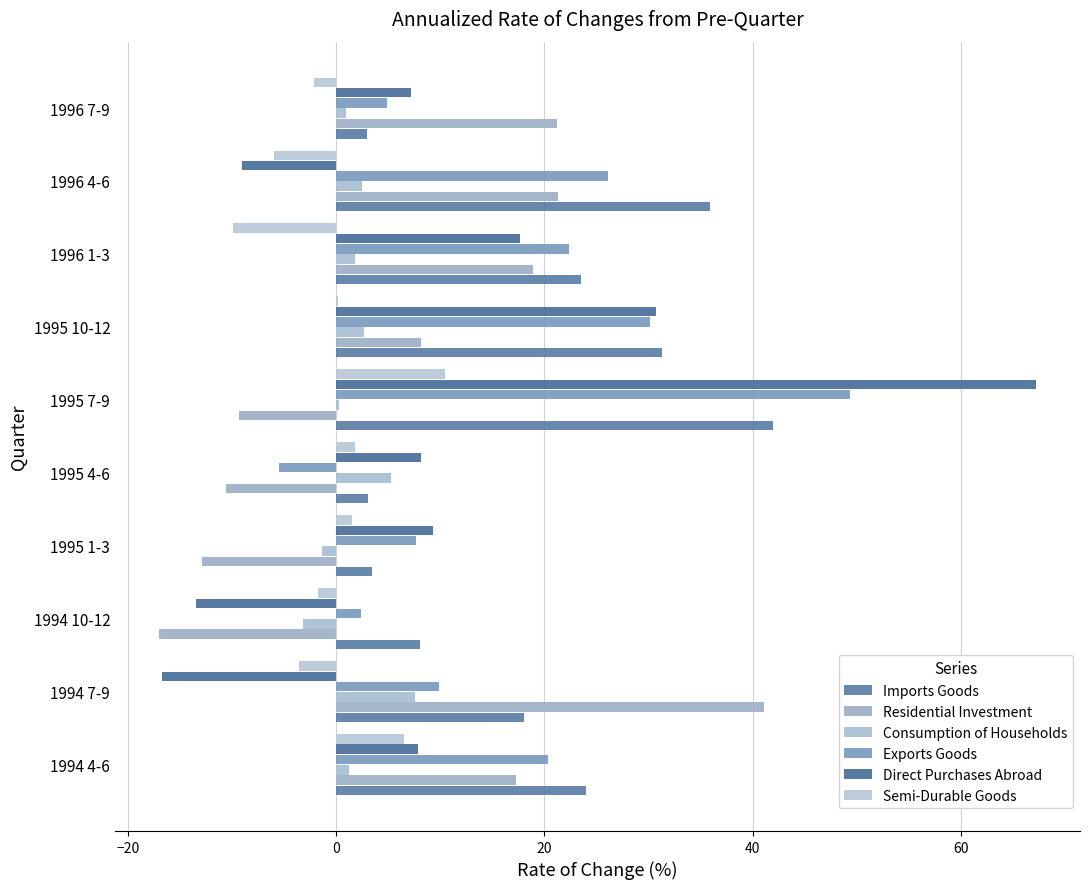

What is the sum of all Semi-Durable Goods values?

-2.8